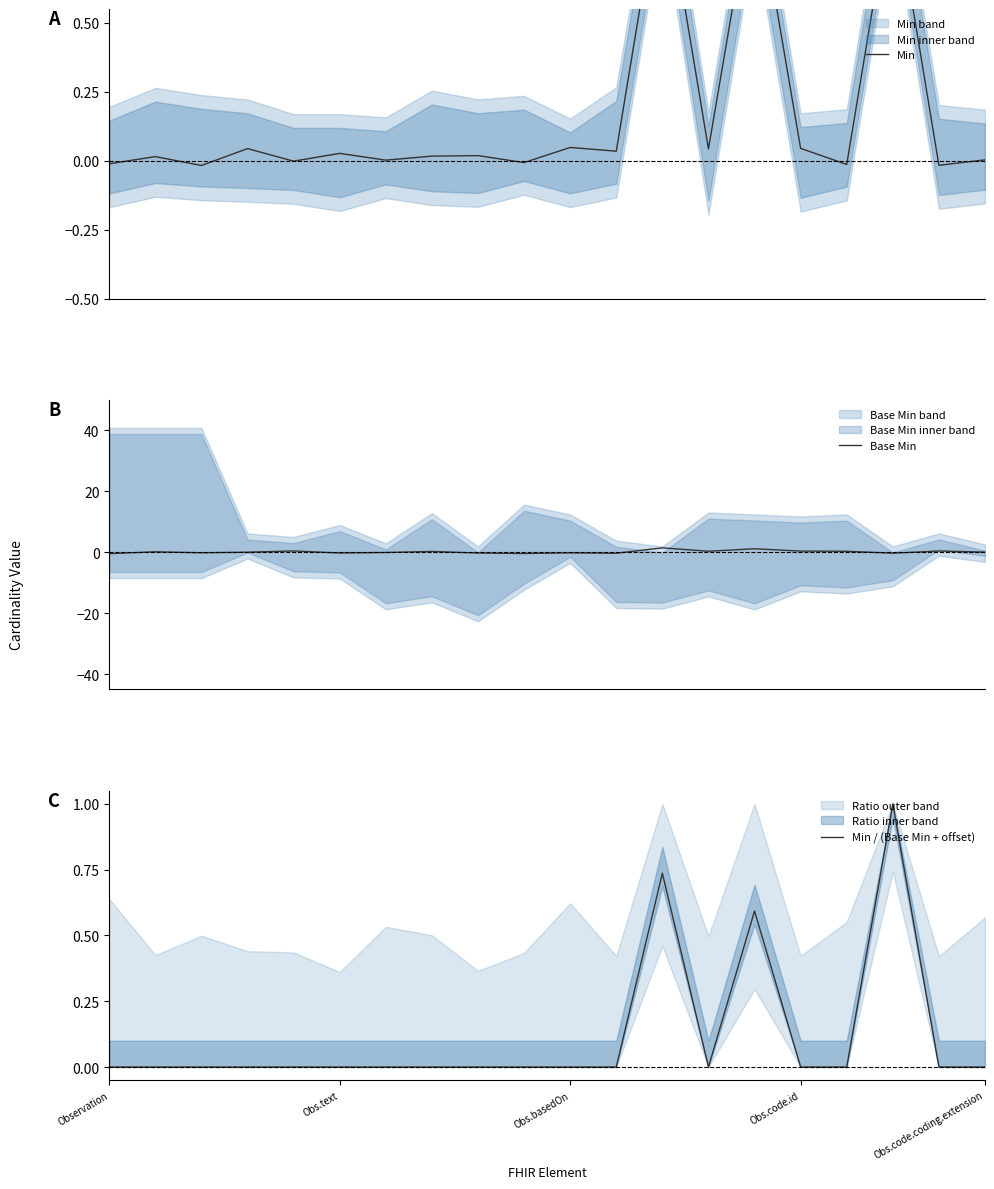

What is the highest value of the Min / (Base Min + offset) series?

1.0